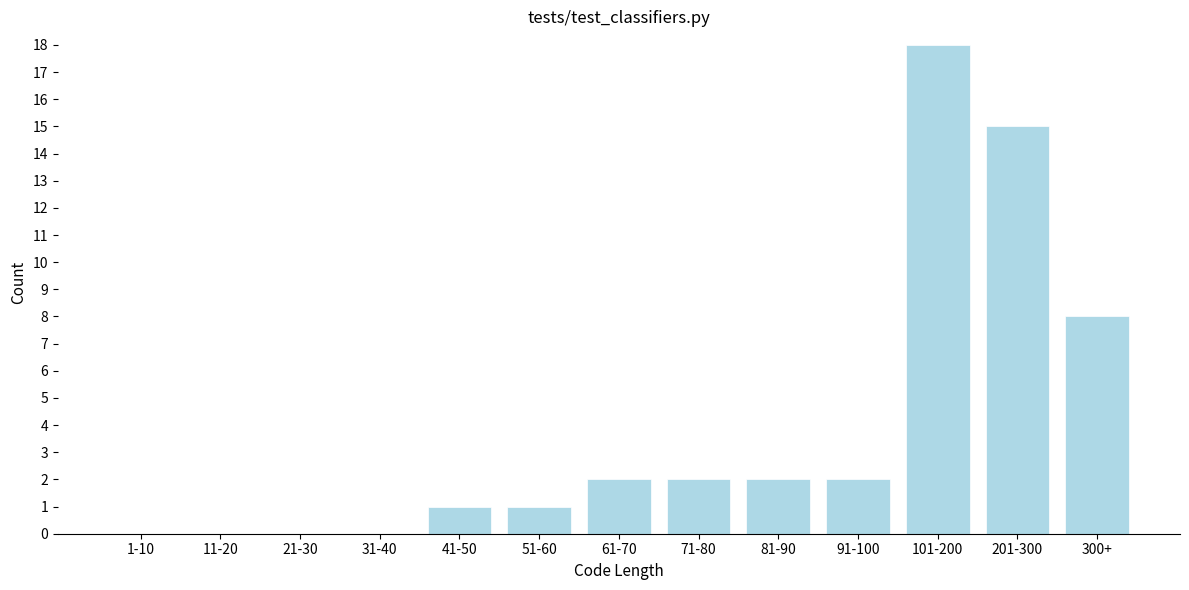

Reading left to right, extract all data points from this chart.

1-10=0	11-20=0	21-30=0	31-40=0	41-50=1	51-60=1	61-70=2	71-80=2	81-90=2	91-100=2	101-200=18	201-300=15	300+=8